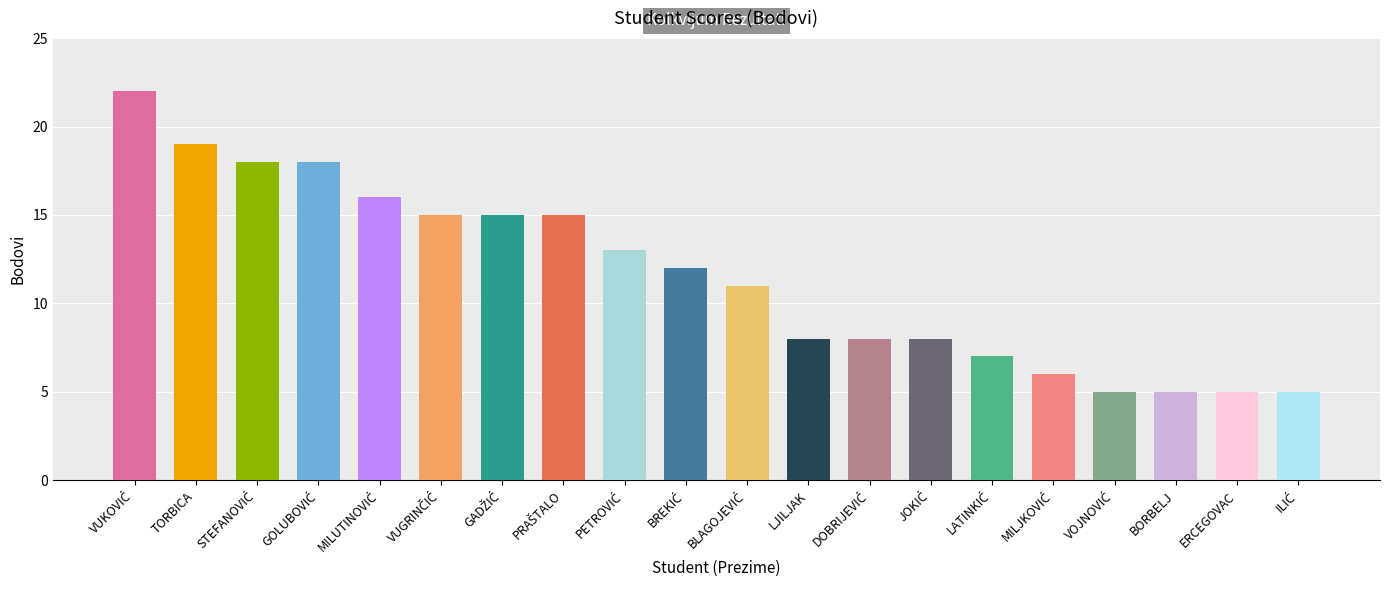

What is the difference between the maximum and minimum values?

17